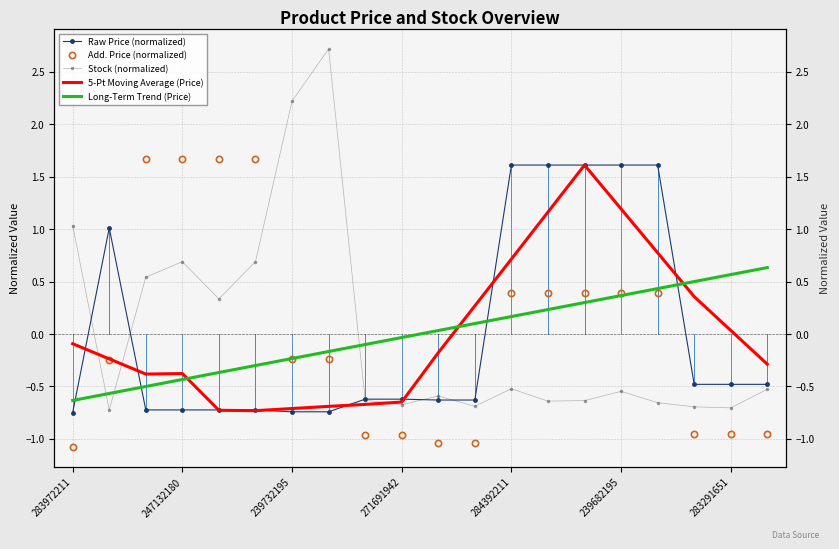

The 5-Pt Moving Average (Price) series shows 0.3 at 11. True or false?

True